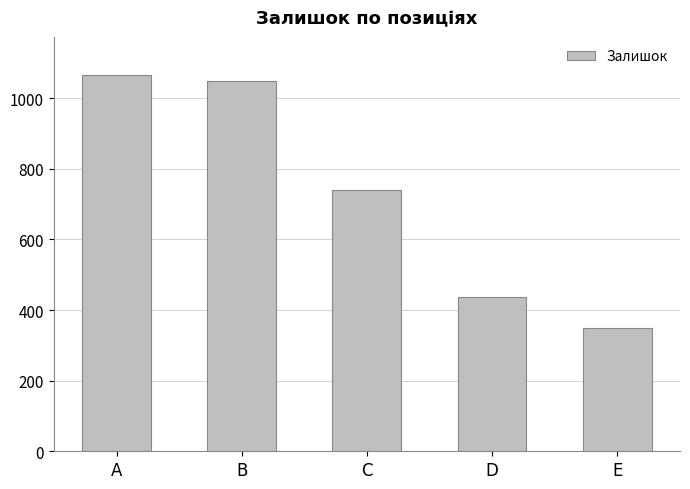

Does the chart contain stacked bars?

No